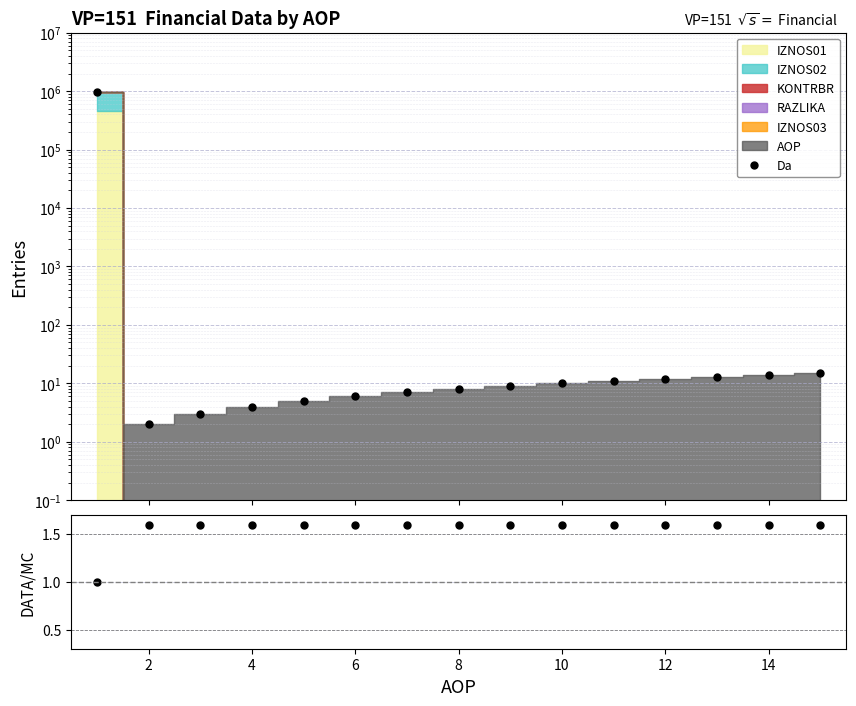

Which has a higher value, 12 or 14?

14